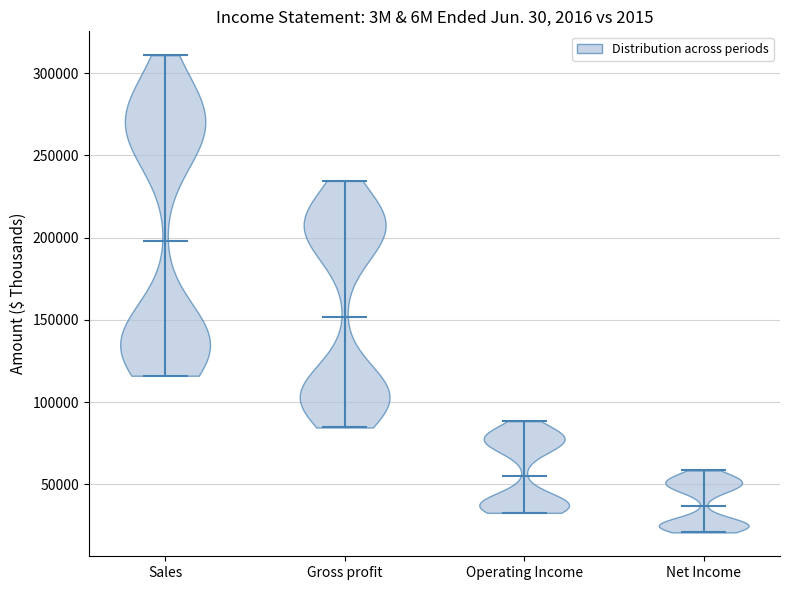

Reading left to right, read every violin against the y-axis: where its median line is, and the lowest and highest points it reaches. The values are not printed on the chart, so give them approximately, as read against the axis.

Sales: median line 200000, lowest point 115000, highest point 310000
Gross profit: median line 150000, lowest point 85000, highest point 235000
Operating Income: median line 55000, lowest point 35000, highest point 90000
Net Income: median line 35000, lowest point 20000, highest point 60000